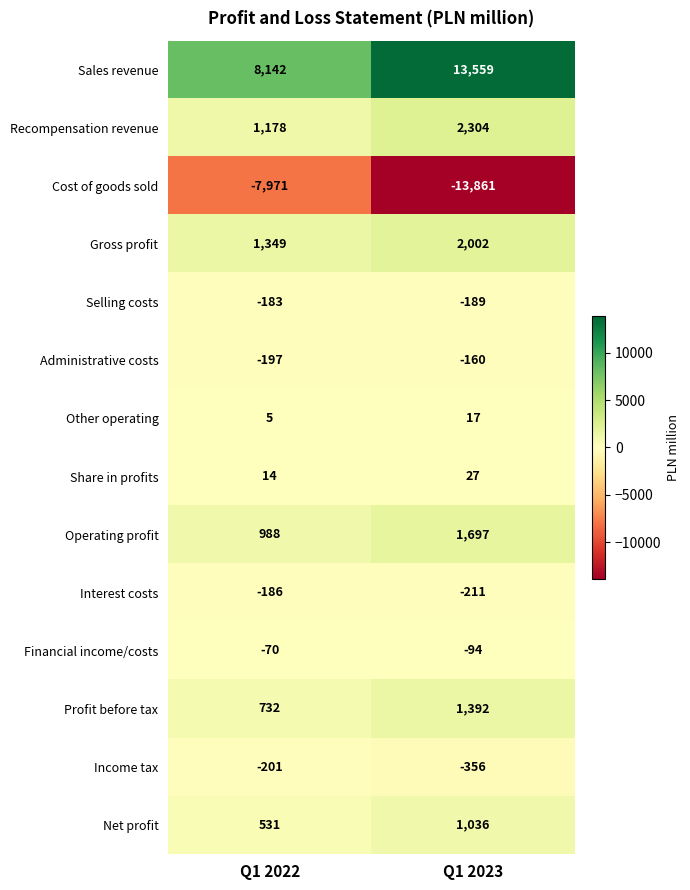

At which label is Operating profit closest to 1342?

Q1 2022